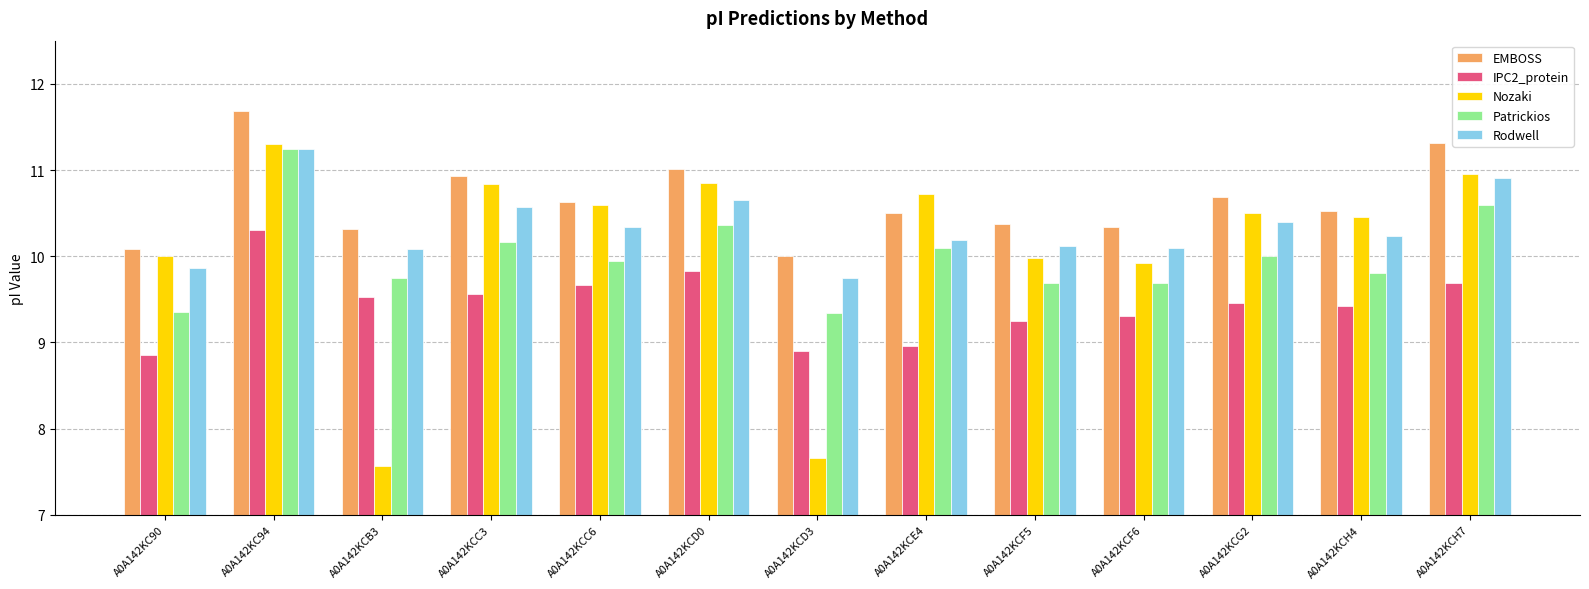

True or false: Rodwell has a value of 17.3 at A0A142KCH7.

False